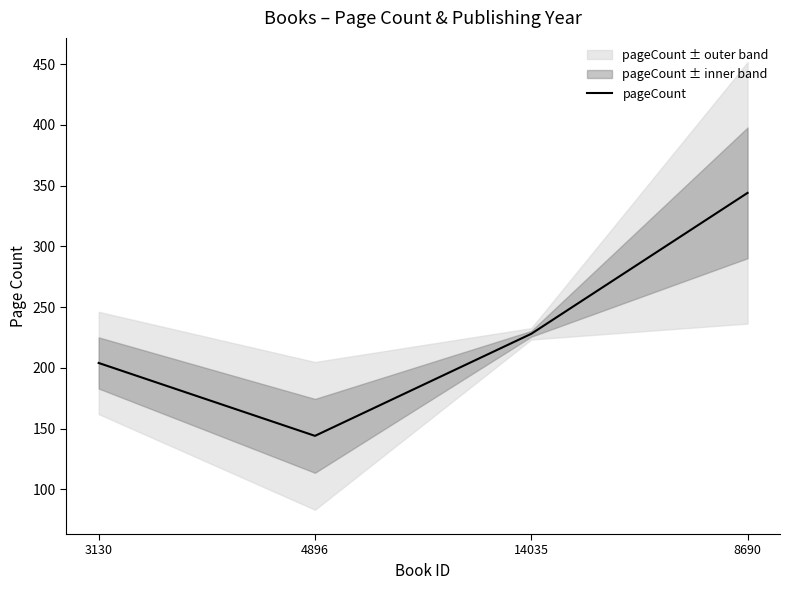

How many values are between 204 and 344?

3